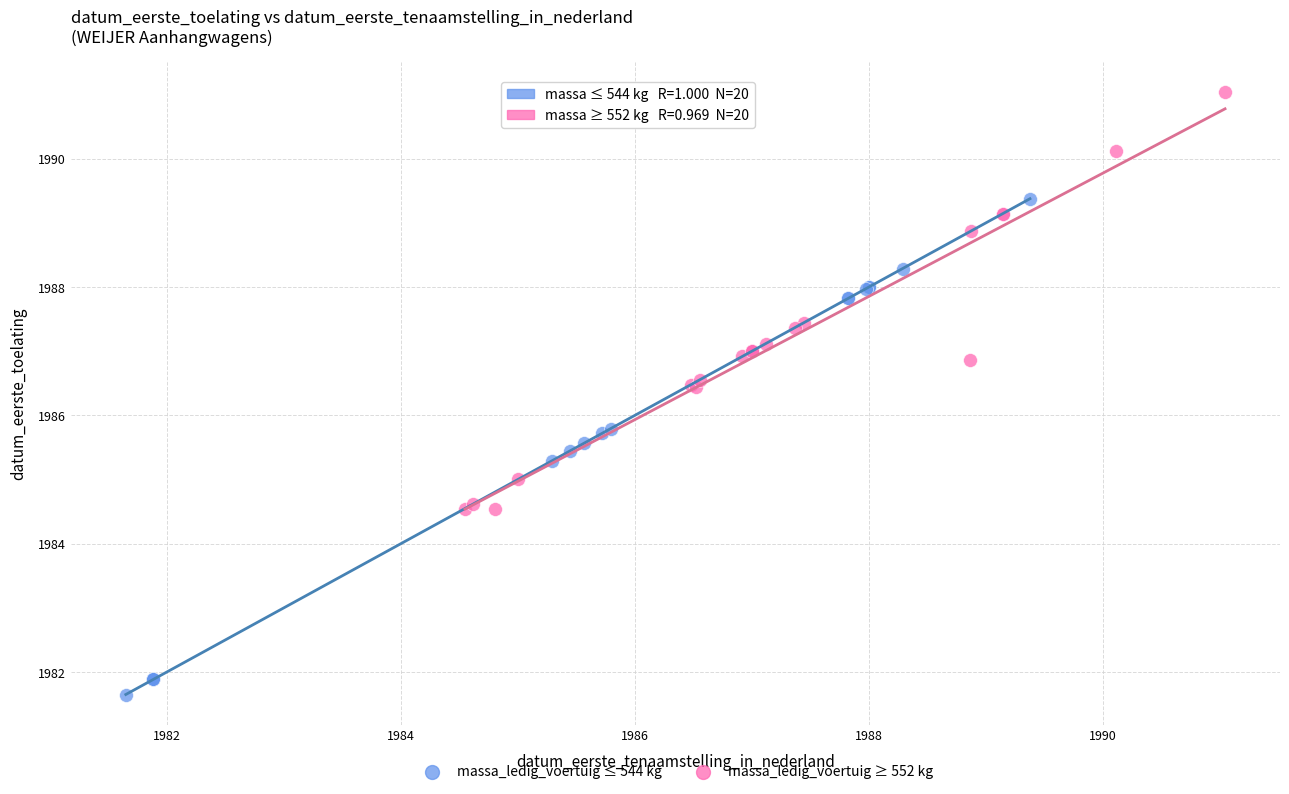

Which series reaches the maximum Y coordinate?

massa_ledig_voertuig ≥ 552 kg